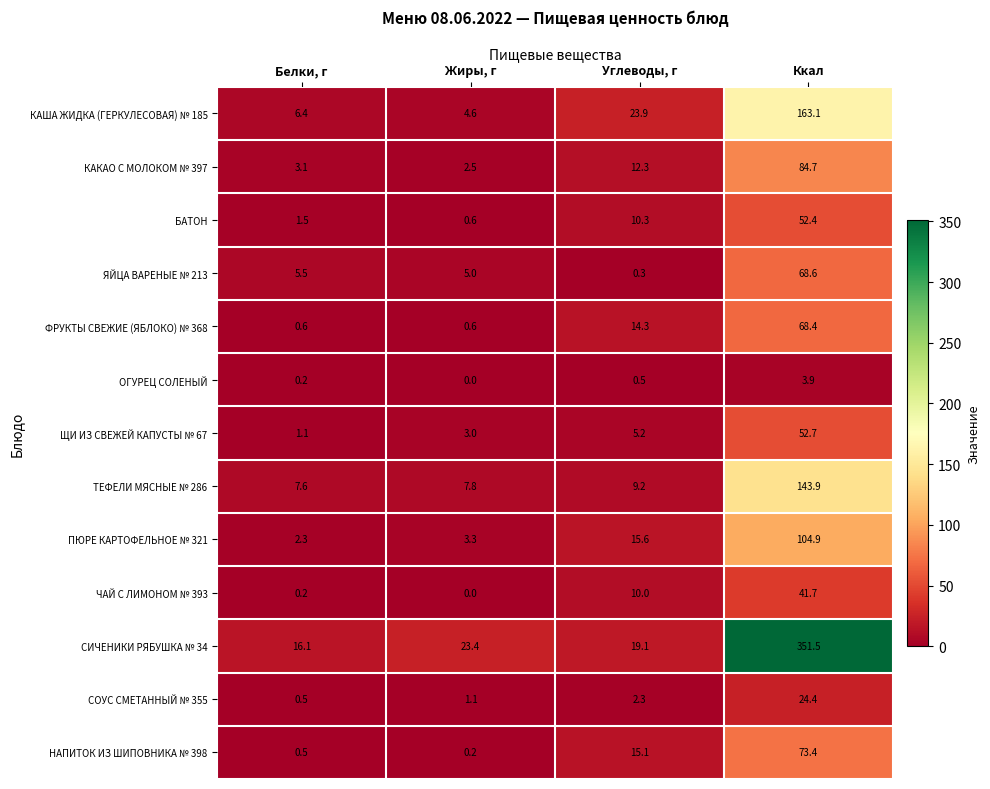

Where is СОУС СМЕТАННЫЙ № 355 nearest to the value 12?

Углеводы, г